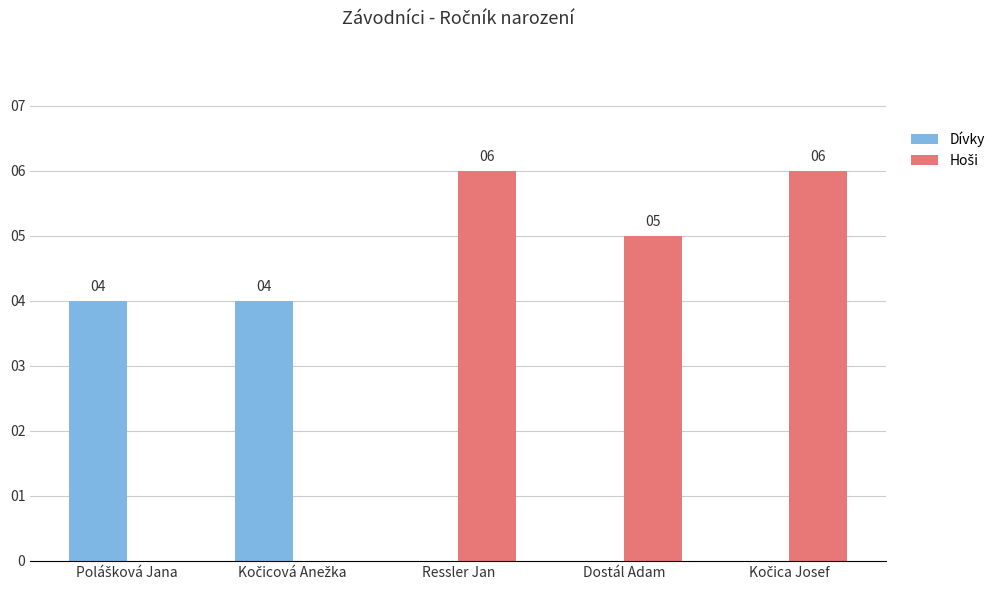

What position from the right is Polášková Jana?

5